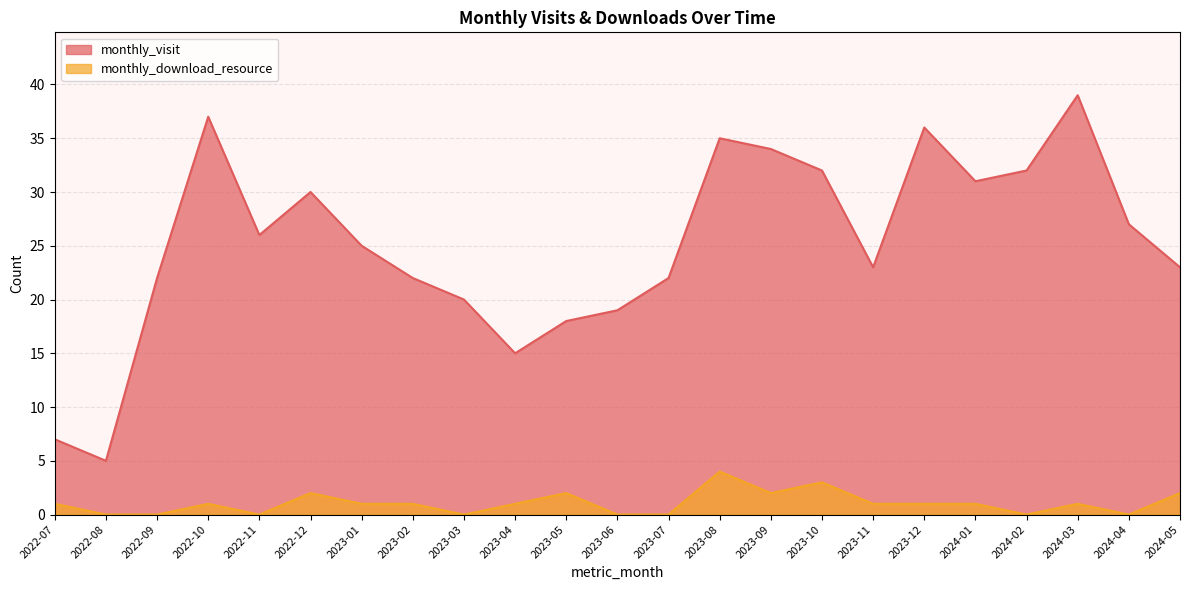

Which series has the widest spread of values?

monthly_visit